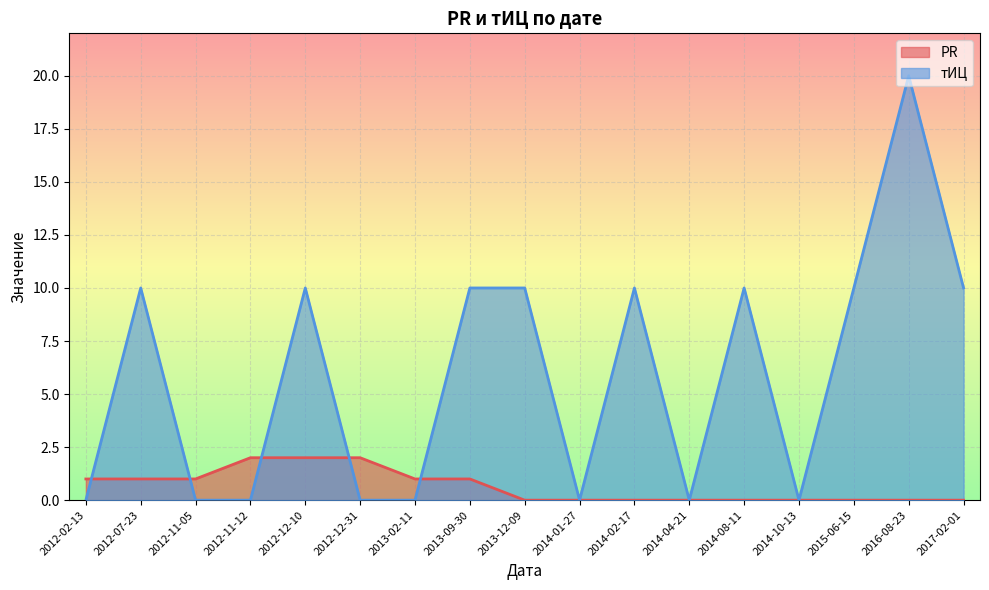

What is the sum of the PR values at 2012-11-12 and 2012-02-13?

3